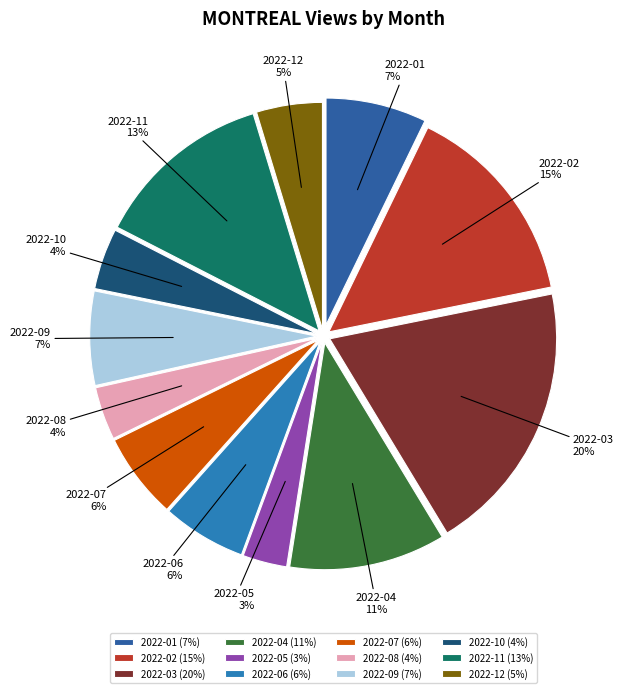

To the nearest percent, what is the combined percentage of 2022-10 and 2022-07?

10%